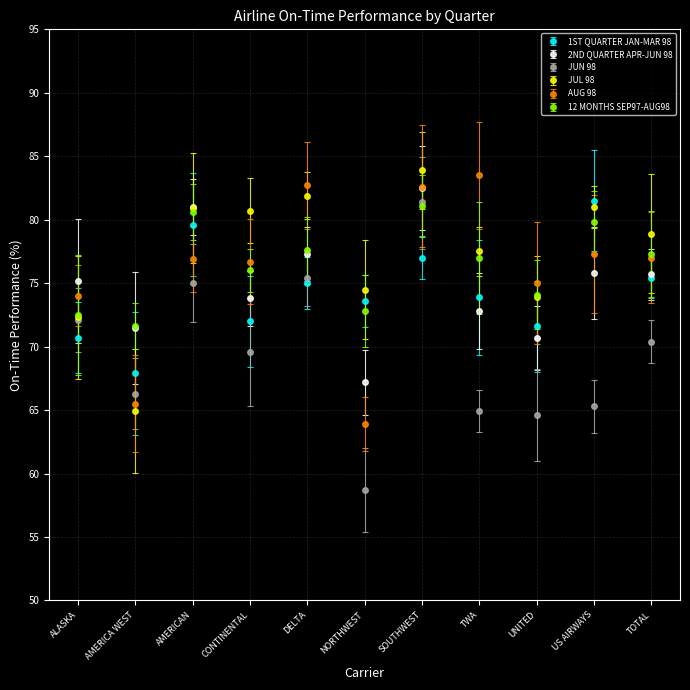

Between TWA and UNITED, which series saw the biggest shift?

AUG 98